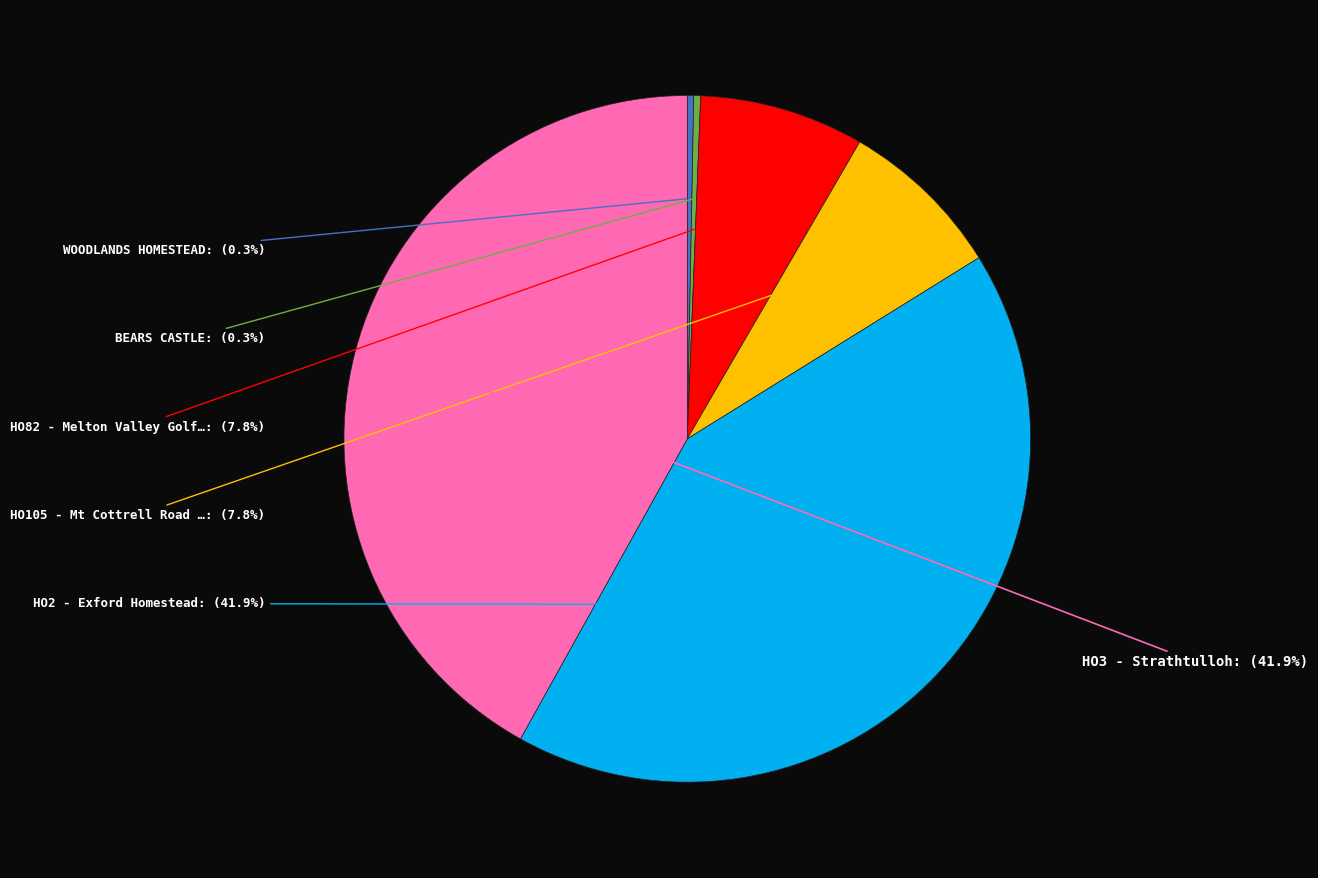

Is there a majority slice in this chart?

No